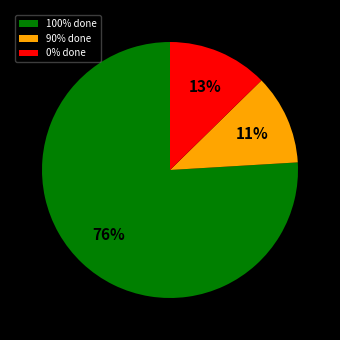

Rank the categories by value from highest to lowest.

100% done, 0% done, 90% done